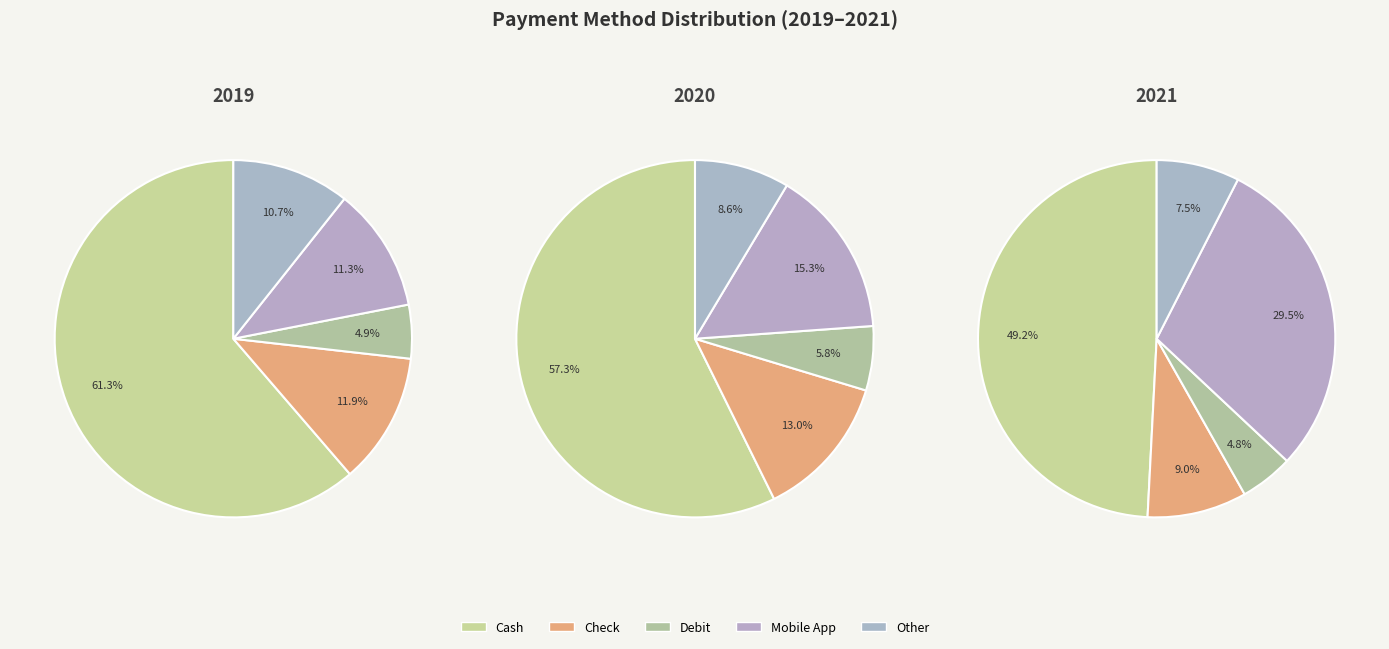

What portion of the pie excludes Check?

88.1%